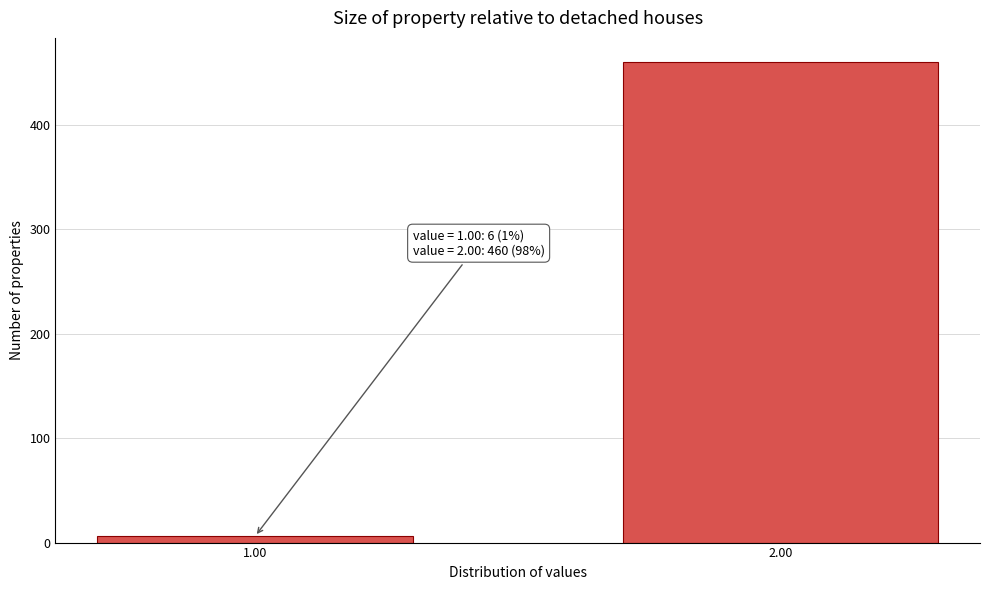

Reading left to right, extract all data points from this chart.

1.00=6	2.00=460